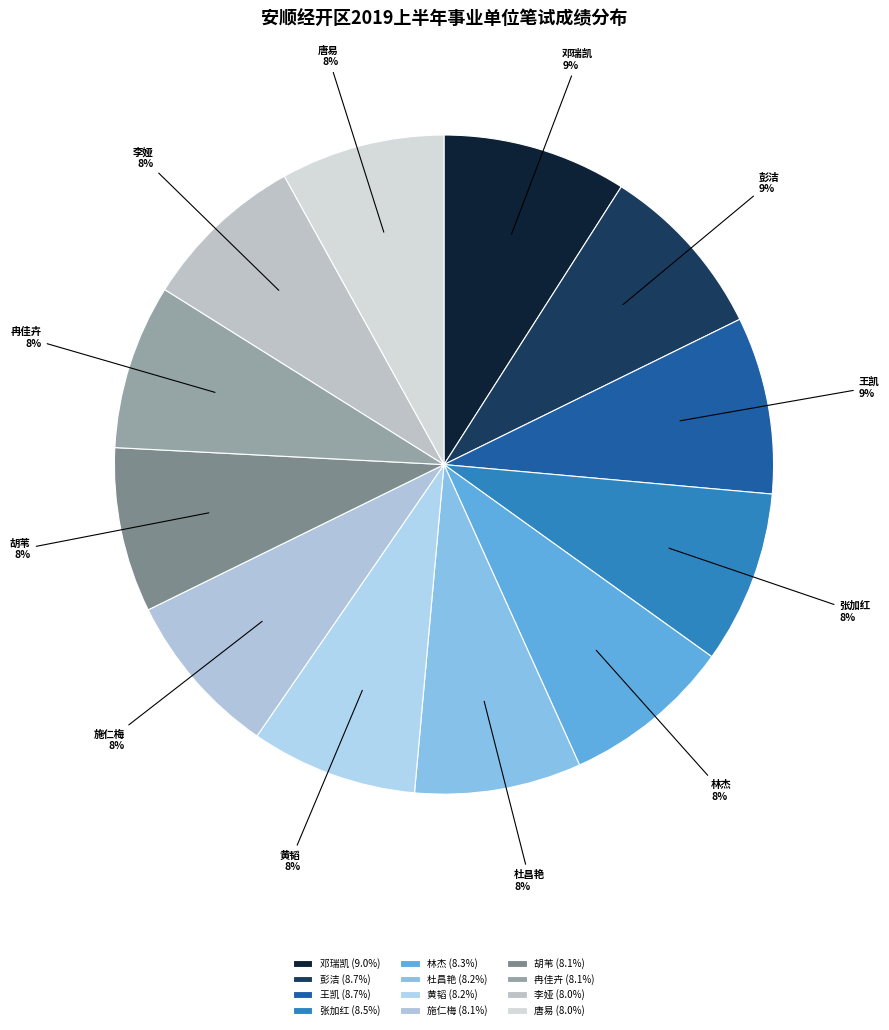

The 冉佳卉 slice represents 21% of the pie. True or false?

False